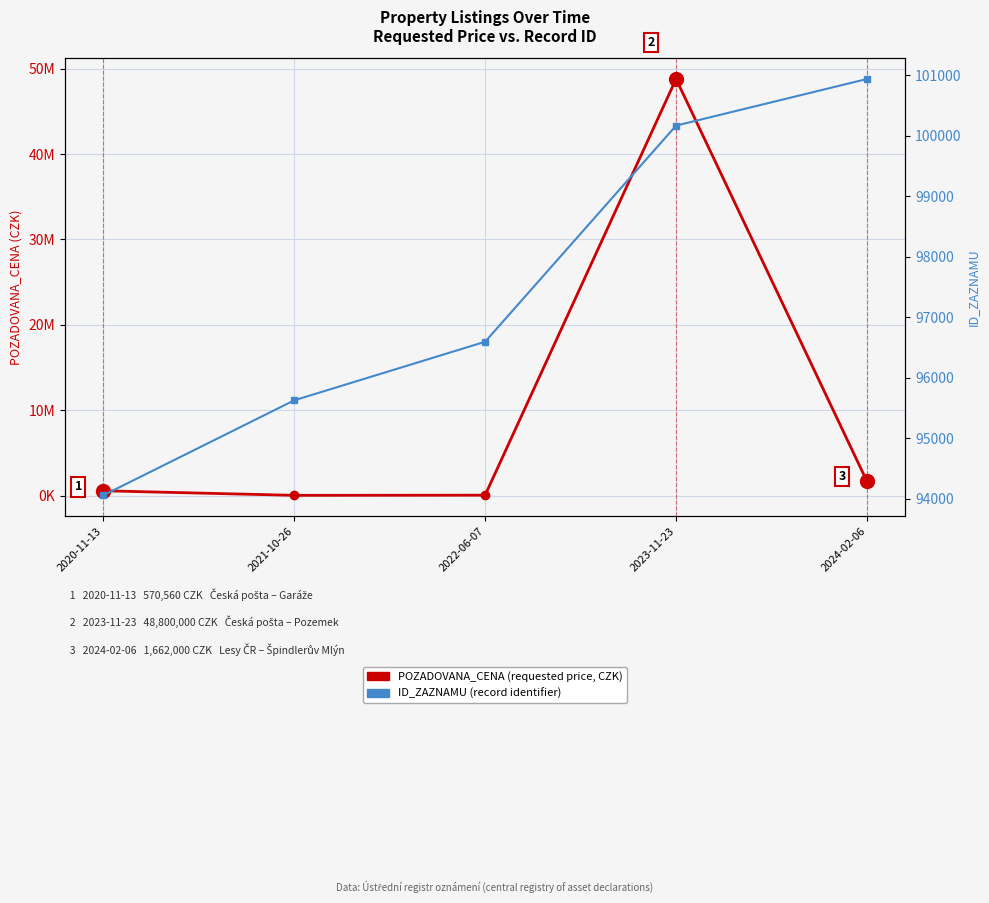

What is the label of the 3rd point from the left?

2022-06-07